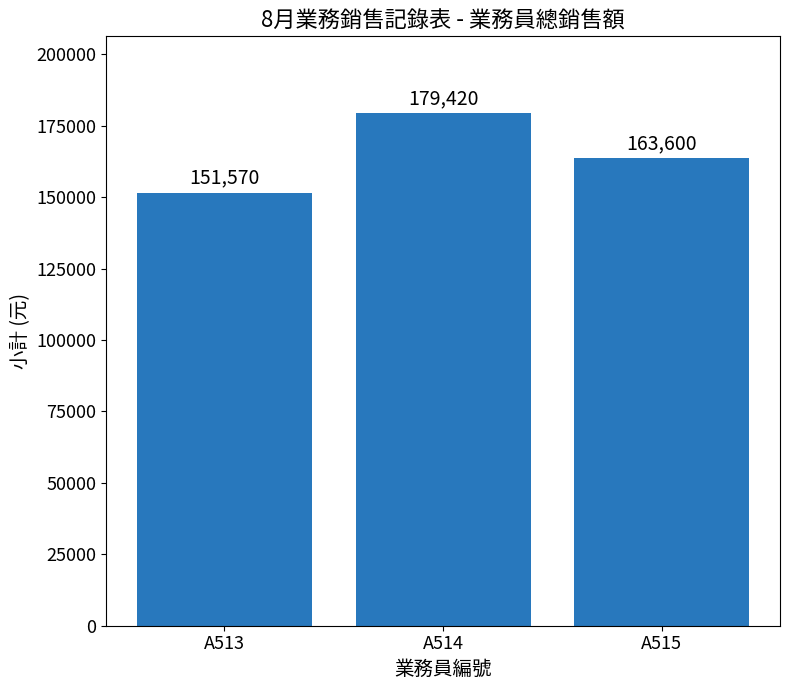

How many series are shown in this chart?

1